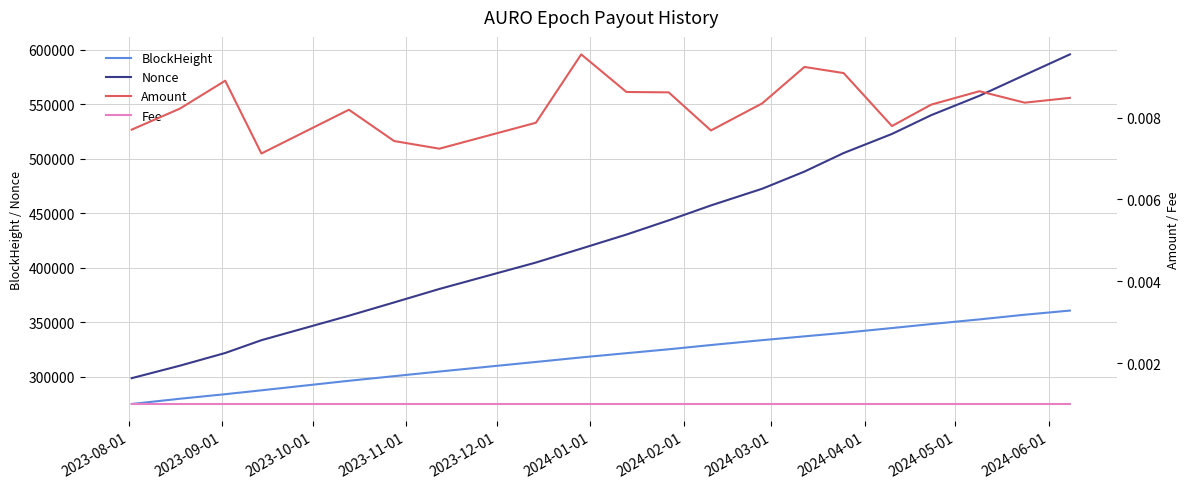

True or false: Fee and BlockHeight cross at least once.

False